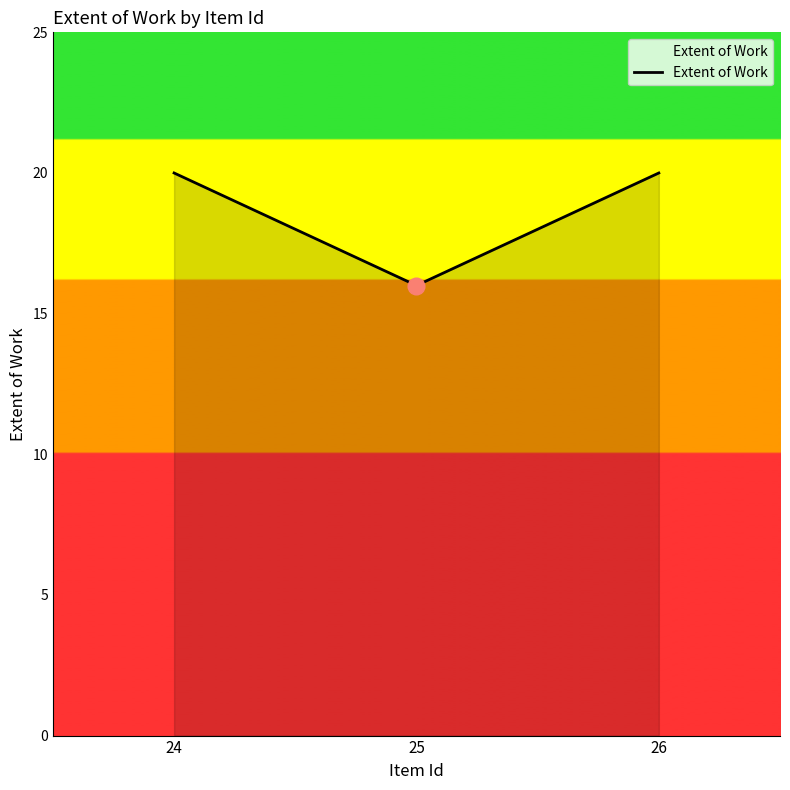

What is the maximum value shown in the chart?

20